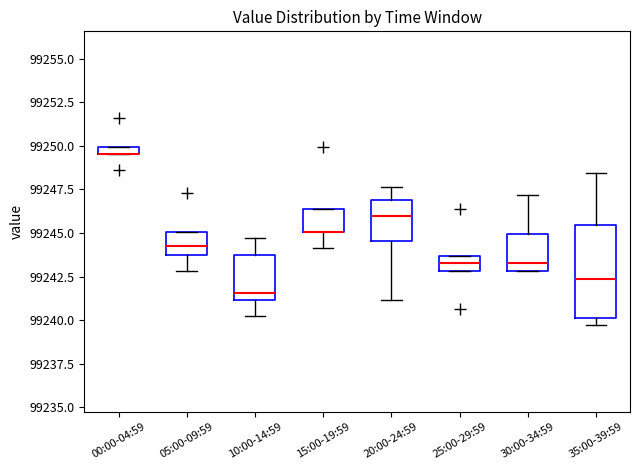

Which box is the tallest, from its lower edge to its upper edge?

35:00-39:59